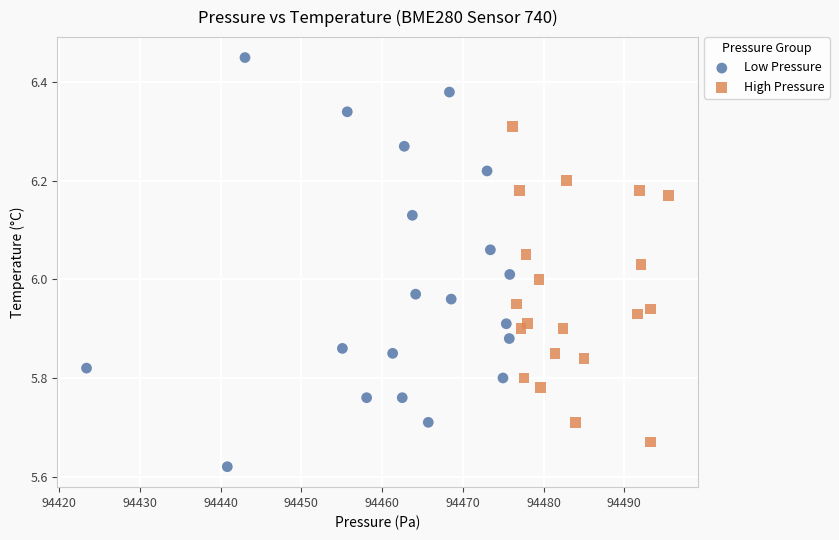

What are all the series names shown in the legend?

Low Pressure, High Pressure